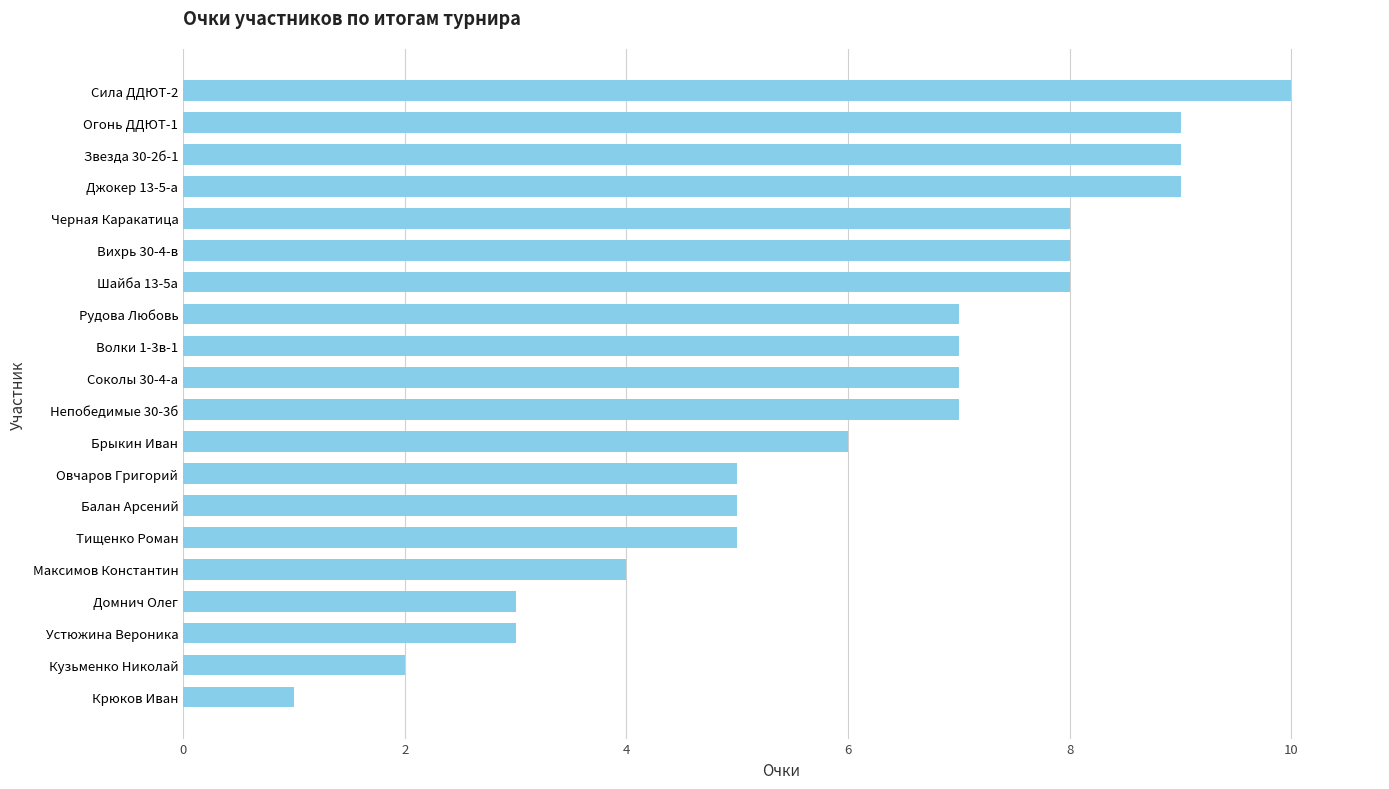

Is it true that the value at Балан Арсений is 8?

False